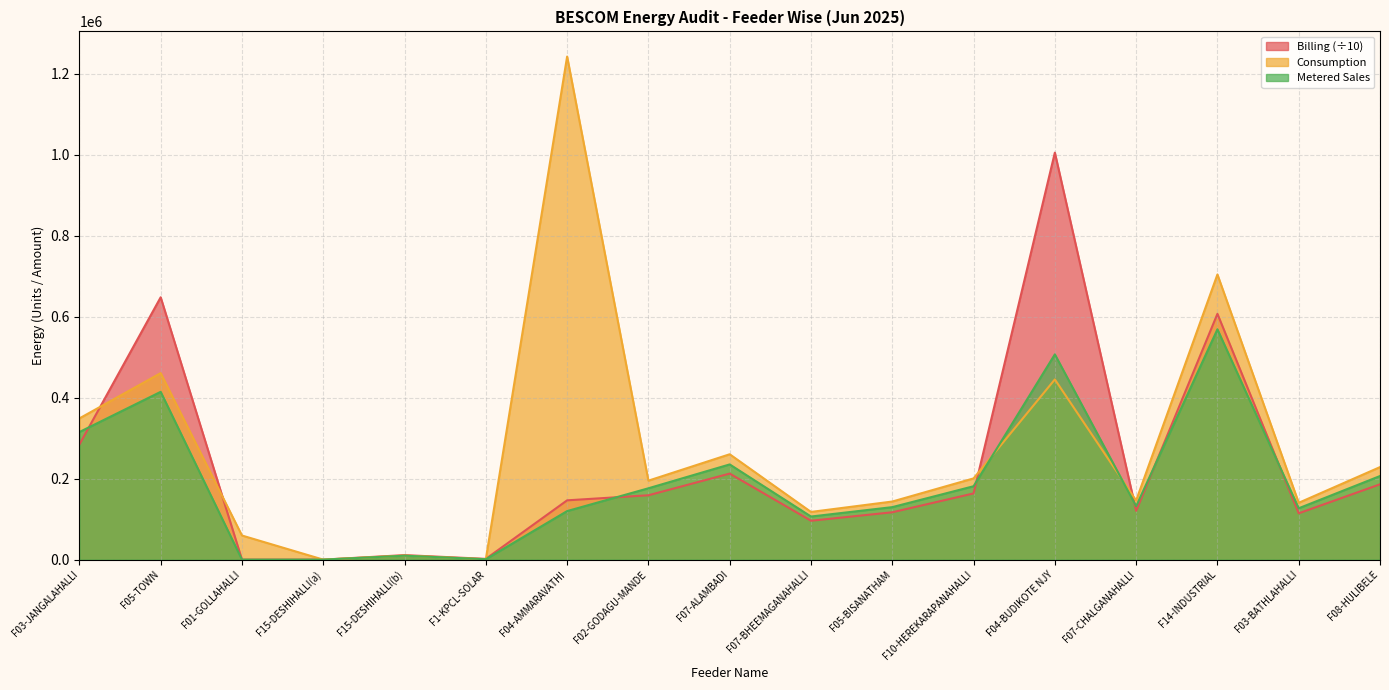

The Billing series shows 11141.7 at F15-DESHIHALLI(b). True or false?

True